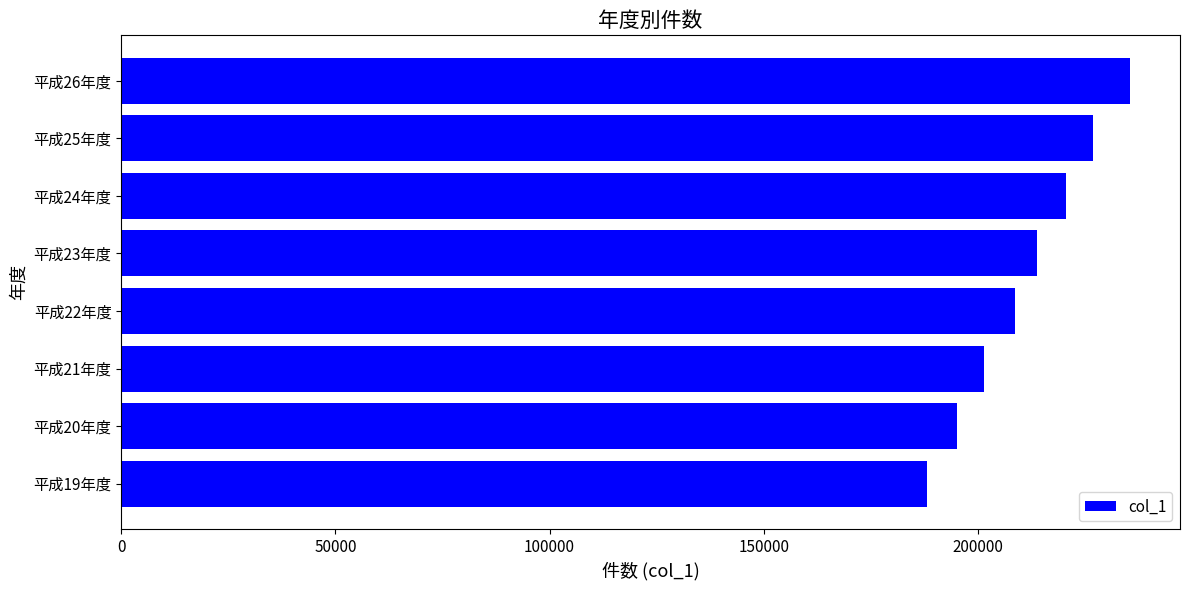

What is the average value?

211253